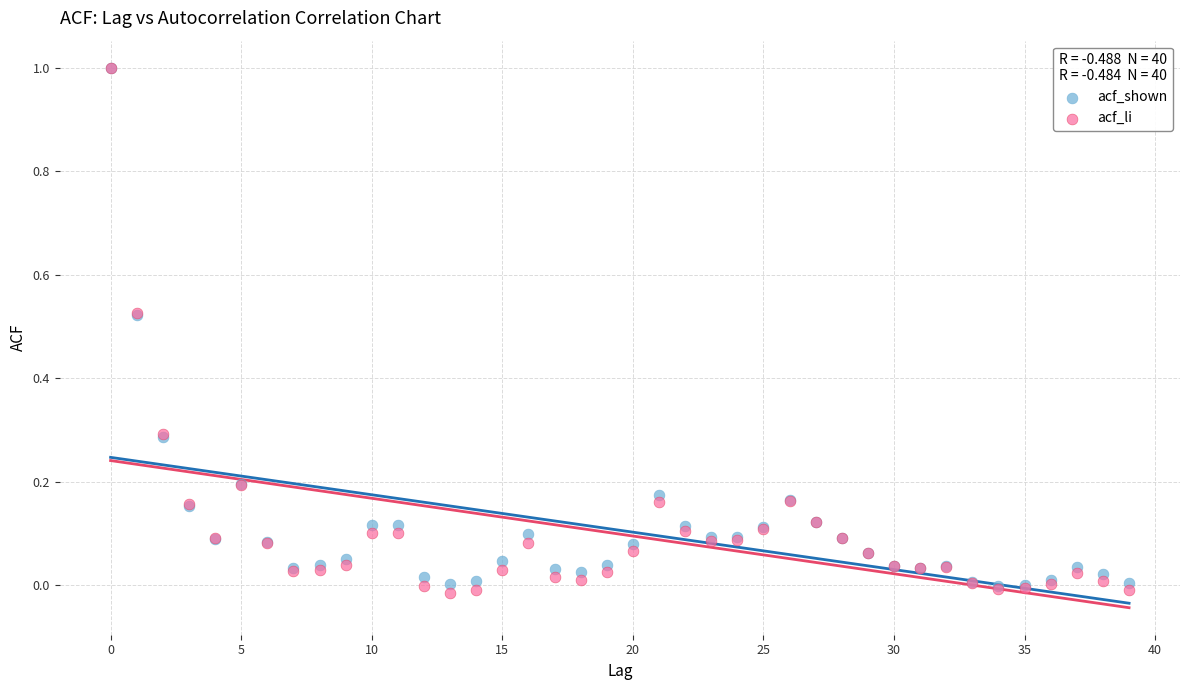

What are all the series names shown in the legend?

acf_shown, acf_li